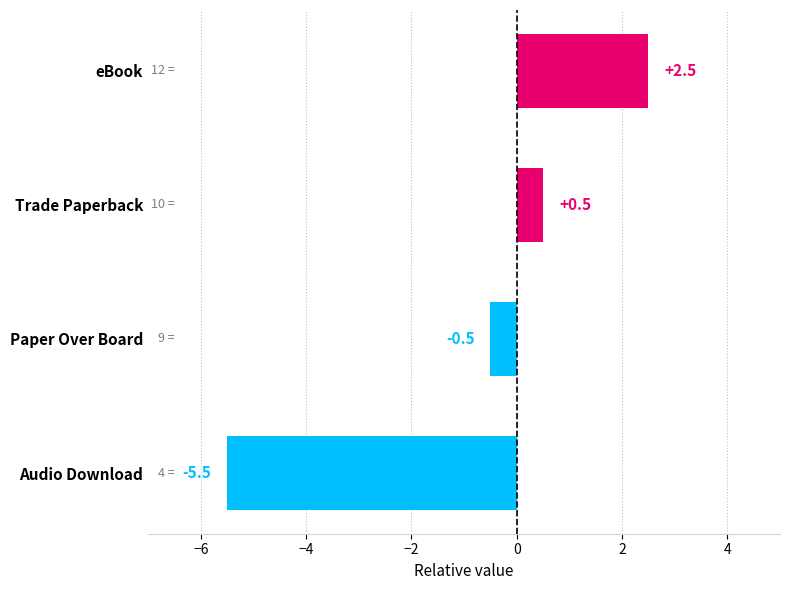

Which label corresponds to the largest value in the chart?

eBook